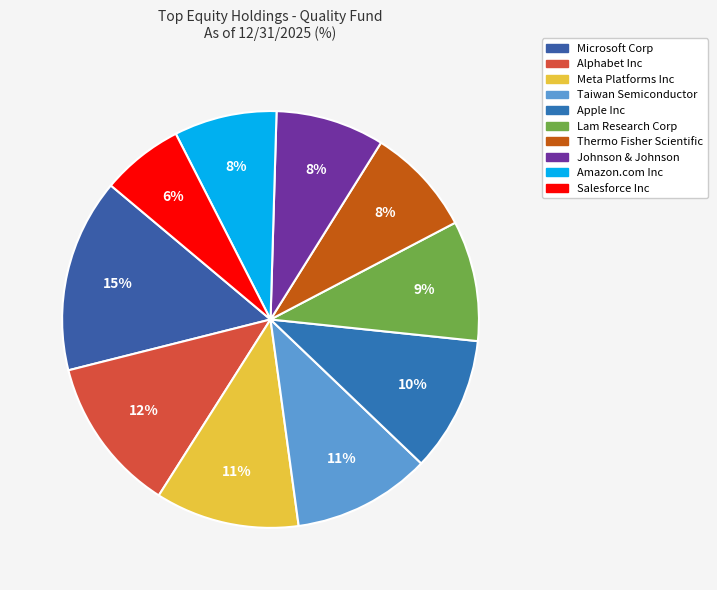

To the nearest percent, what is the difference between the Lam Research Corp and Amazon.com Inc slice percentages?

1%